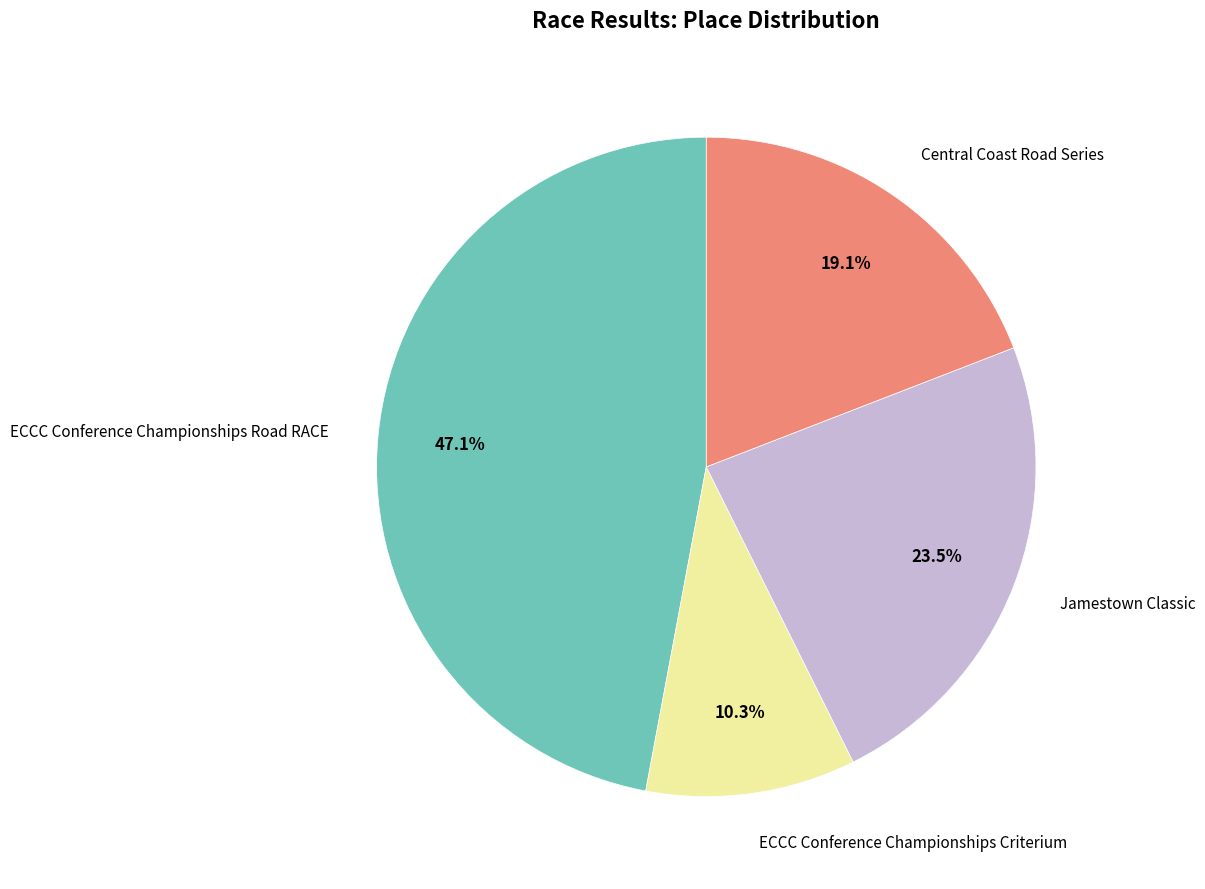

Count the number of slices in the pie.

4